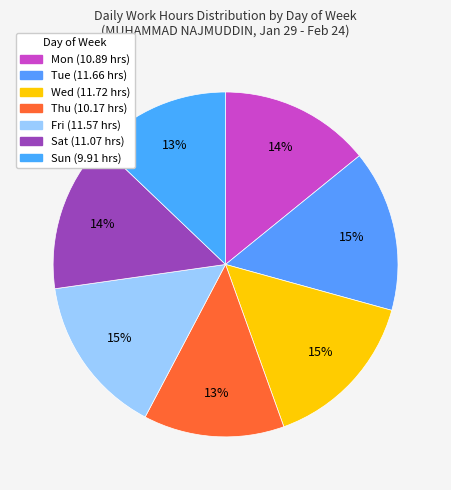

Which has a higher value, Sat or Sun?

Sat